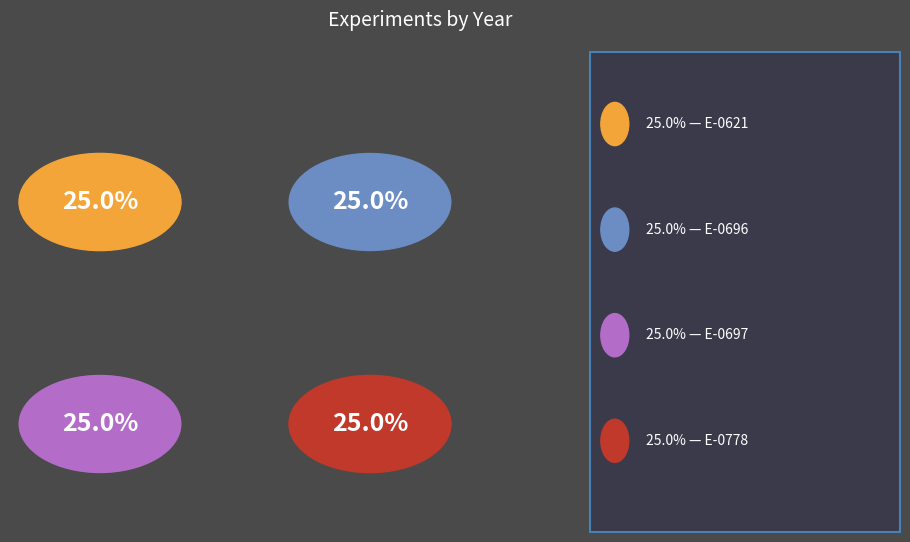

What percentage do E-0621 and E-0696 together represent?

50.0%